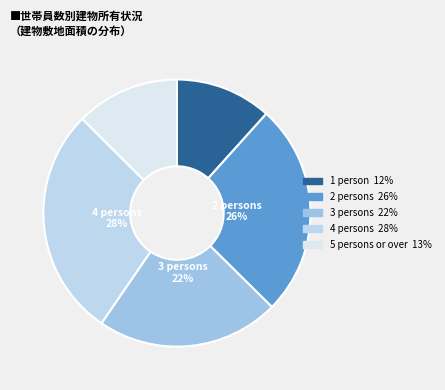

How many slices are in this pie chart?

5